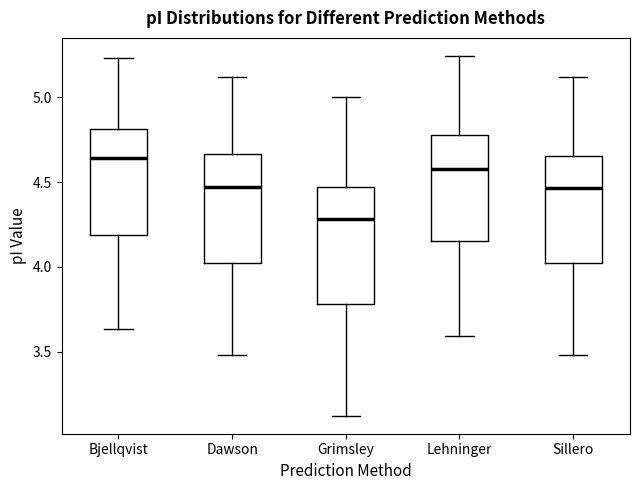

Reading left to right, transcribe this box plot: for each box, give where its median line is, the range the box spans, and where its two whiskers end, as read against the y-axis. The values are not printed on the chart, so give them approximately, as read against the axis.

Bjellqvist: median 4.65, box 4.20 to 4.80, whiskers 3.65 to 5.25
Dawson: median 4.45, box 4.00 to 4.65, whiskers 3.50 to 5.10
Grimsley: median 4.30, box 3.80 to 4.45, whiskers 3.10 to 5.00
Lehninger: median 4.60, box 4.15 to 4.80, whiskers 3.60 to 5.25
Sillero: median 4.45, box 4.00 to 4.65, whiskers 3.50 to 5.10